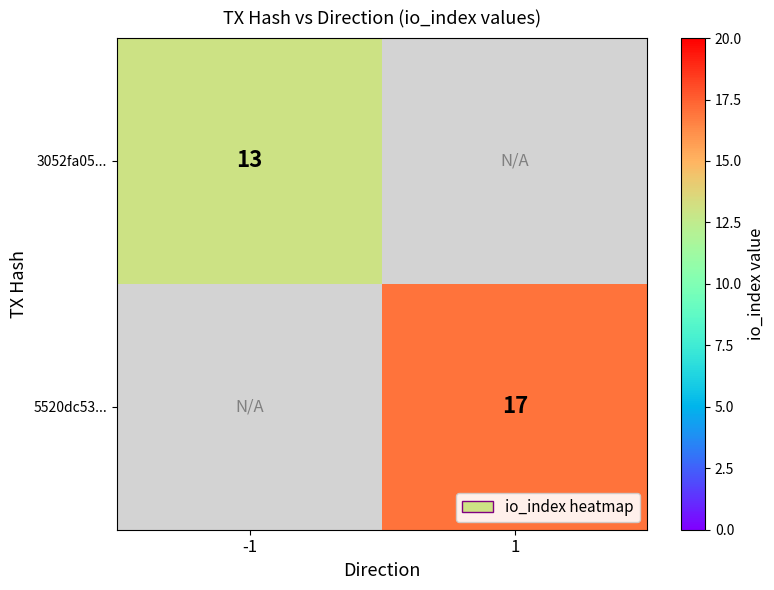

The value of 5520dc53... at 1 is 17. True or false?

True